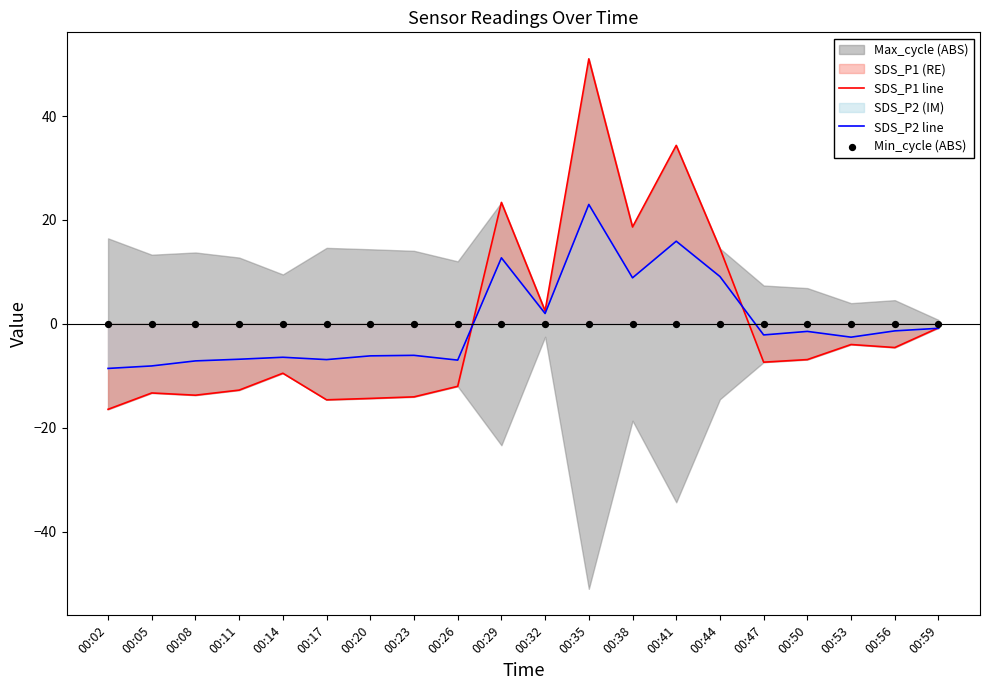

At how many categories does at least one series exceed -6?

20